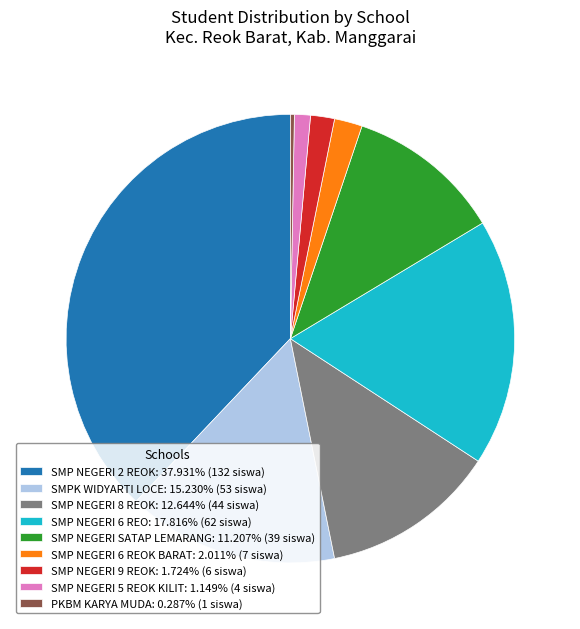

What is the ratio of the value at SMP NEGERI 6 REO: 17.816% (62 siswa) to the value at PKBM KARYA MUDA: 0.287% (1 siswa)?

62.0